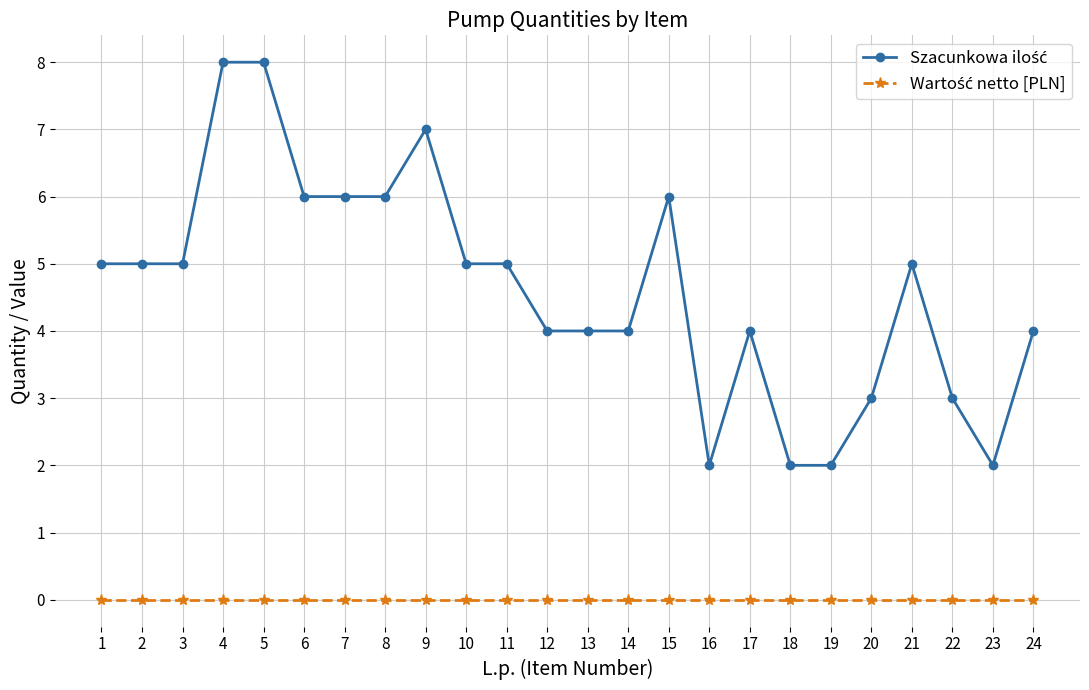

What is the maximum value shown in the chart?

8